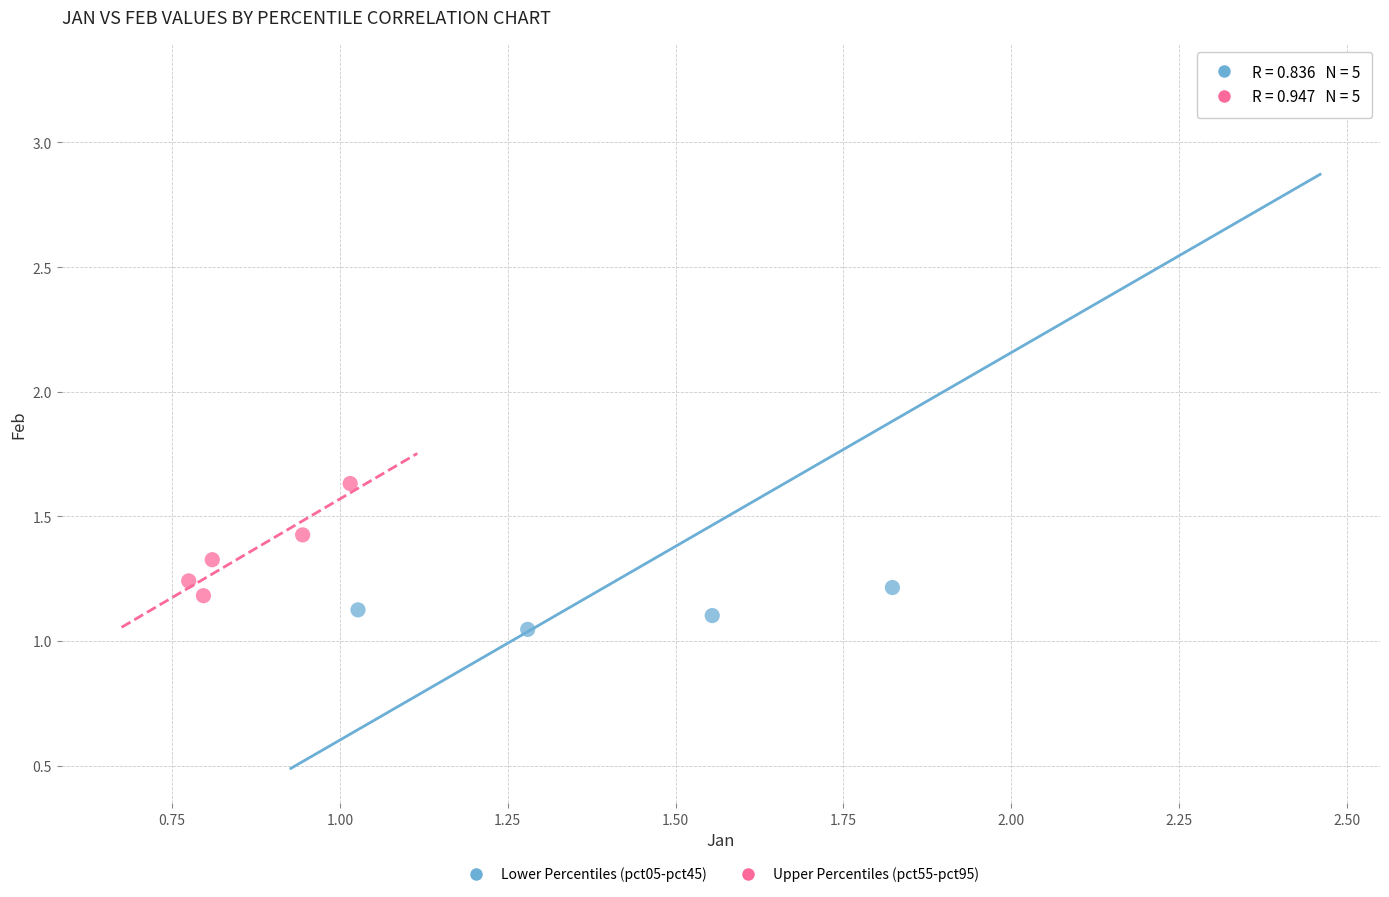

Which series reaches the minimum Y coordinate?

Lower Percentiles (pct05-pct45)